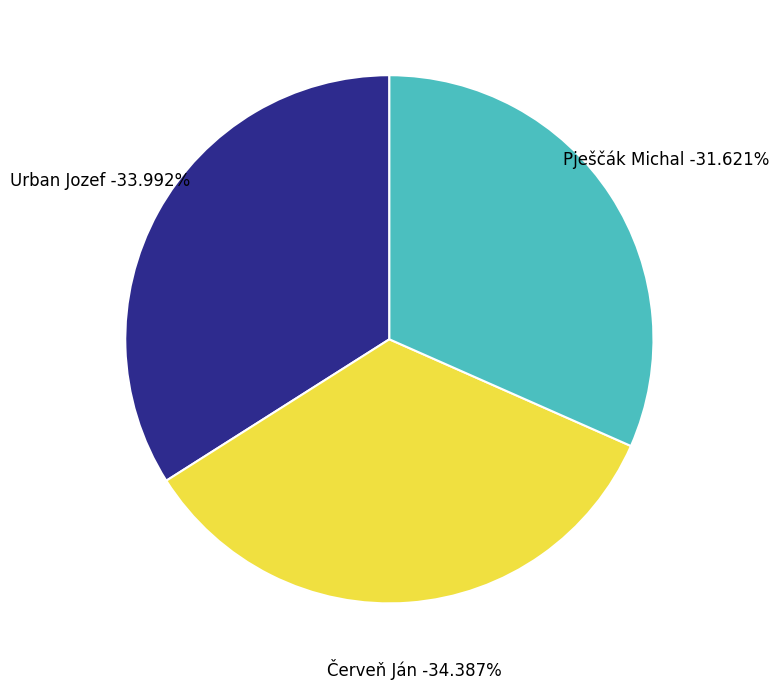

How many slices are in this pie chart?

3